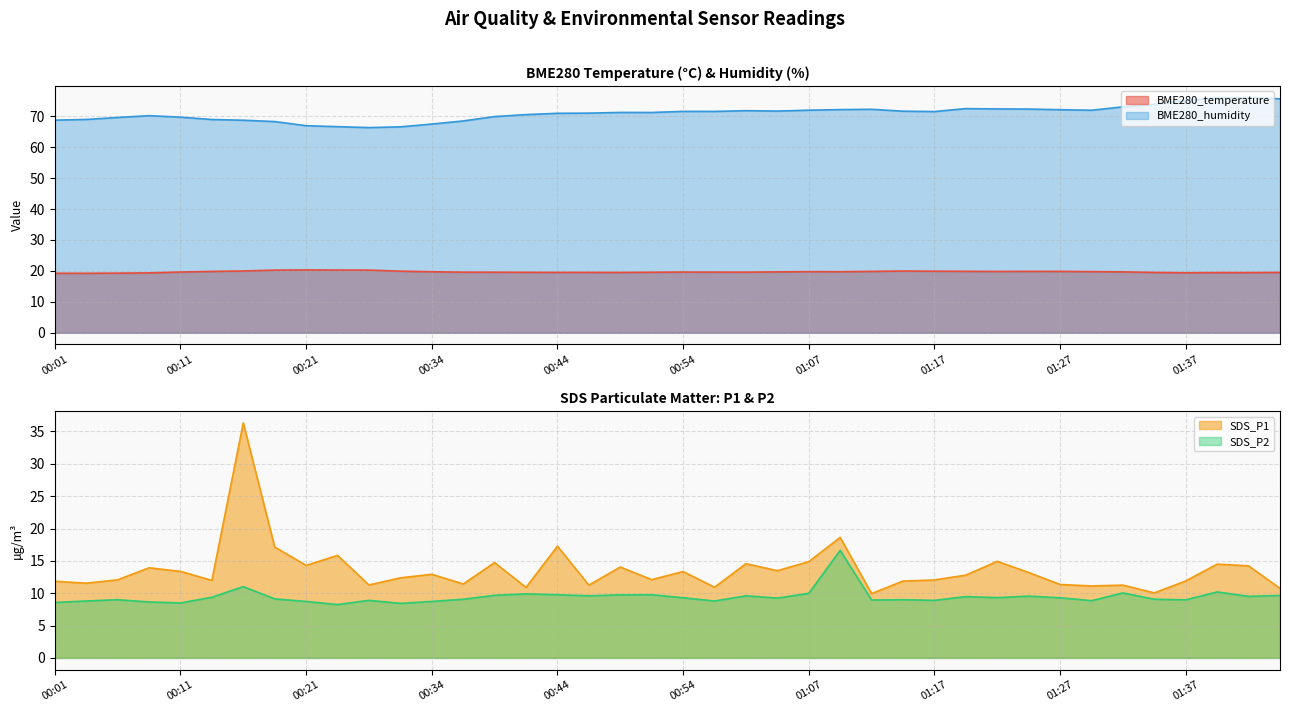

Which has a higher value, 00:31 or 00:59?

00:31